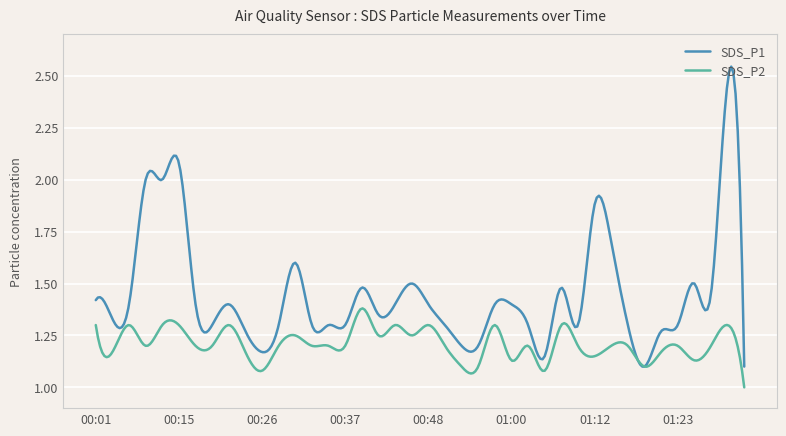

What is the minimum value for SDS_P2?

1.0